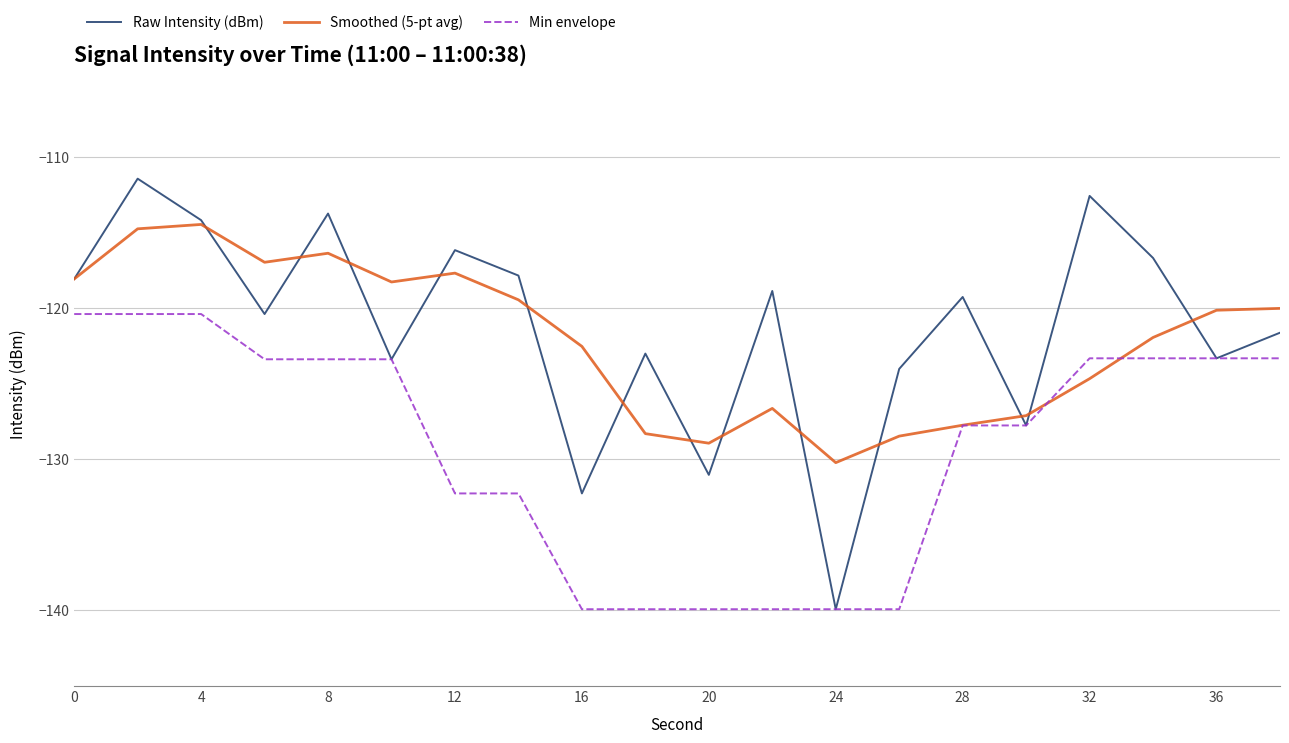

List the series in order of their peak value, highest first.

Raw Intensity (dBm), Smoothed (5-pt avg), Min envelope